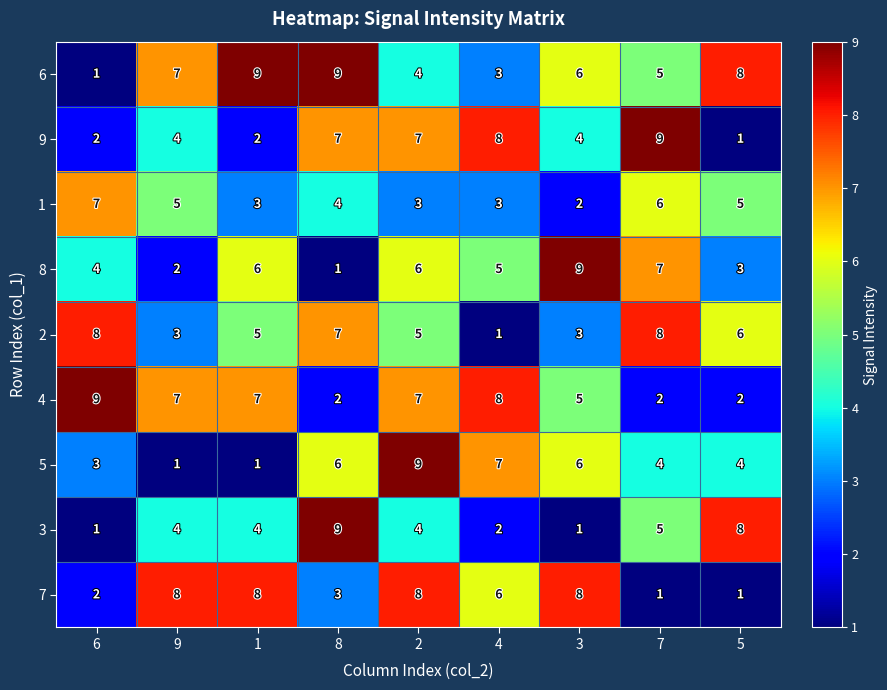

What is the spread (max minus min) of values at 2?

6